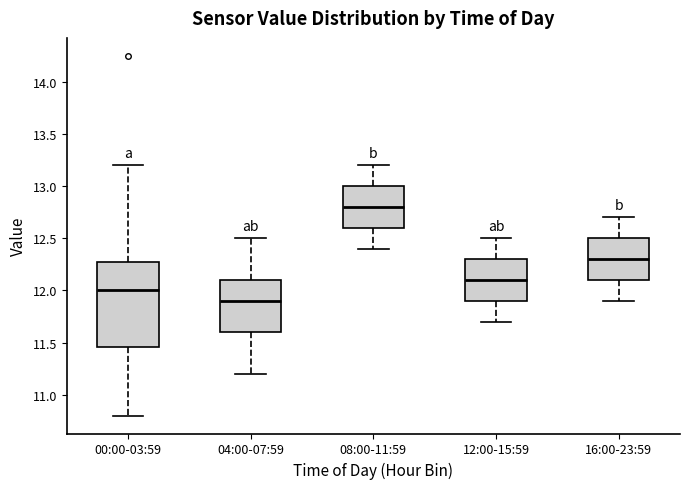

Reading left to right, transcribe this box plot: for each box, give where its median line is, the range the box spans, and where its two whiskers end, as read against the y-axis. The values are not printed on the chart, so give them approximately, as read against the axis.

00:00-03:59: median 12.00, box 11.45 to 12.25, whiskers 10.80 to 13.20
04:00-07:59: median 11.90, box 11.60 to 12.10, whiskers 11.20 to 12.50
08:00-11:59: median 12.80, box 12.60 to 13.00, whiskers 12.40 to 13.20
12:00-15:59: median 12.10, box 11.90 to 12.30, whiskers 11.70 to 12.50
16:00-23:59: median 12.30, box 12.10 to 12.50, whiskers 11.90 to 12.70